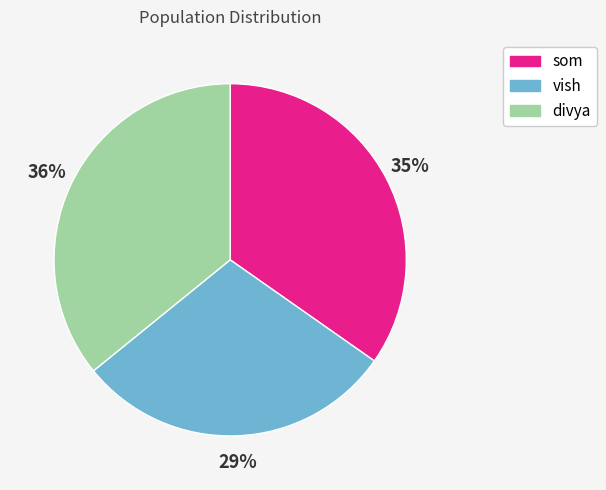

Rank the categories by value from highest to lowest.

divya, som, vish